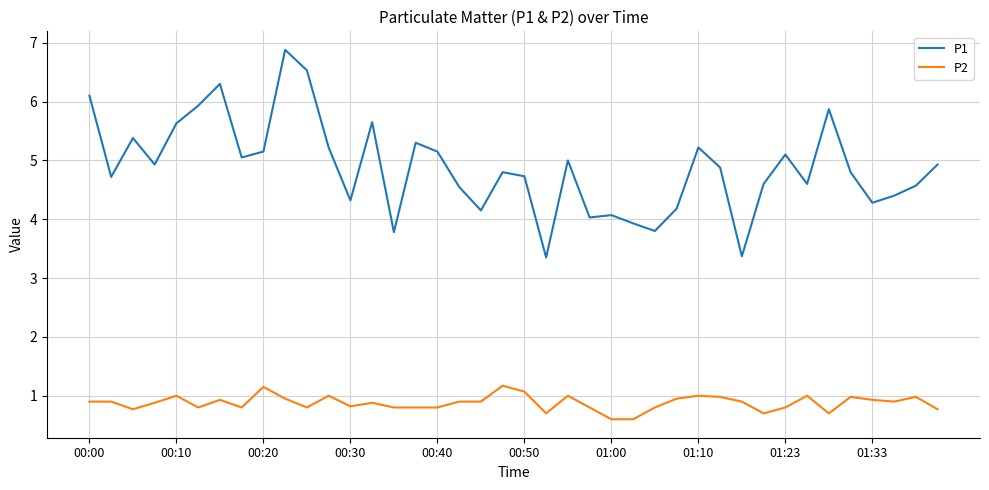

What is the difference between the maximum and minimum values in the P1 series?

3.5